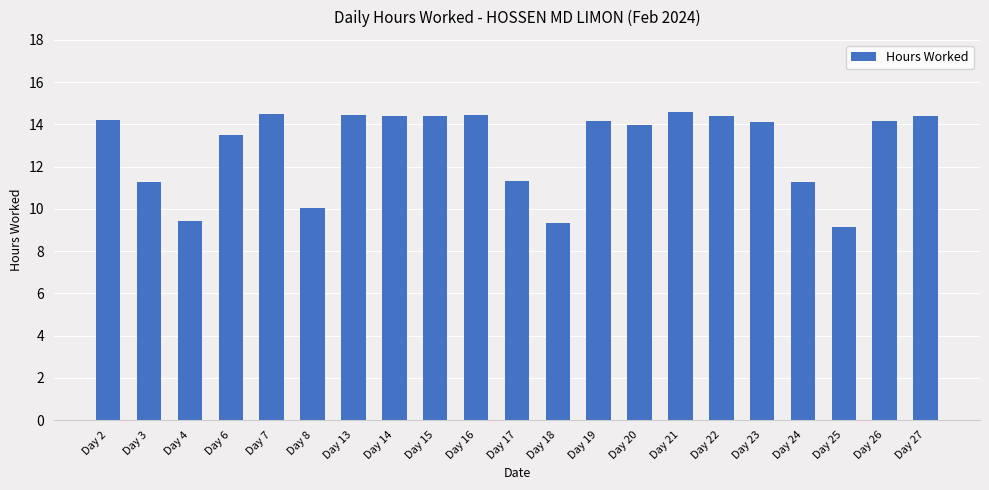

The value at Day 19 is 3.1. True or false?

False